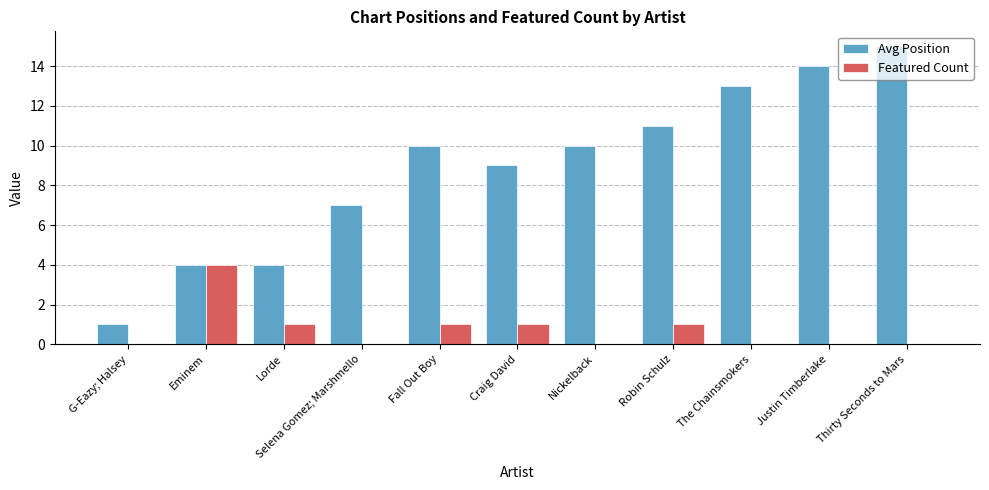

Which label corresponds to the largest value in the chart?

Thirty Seconds to Mars